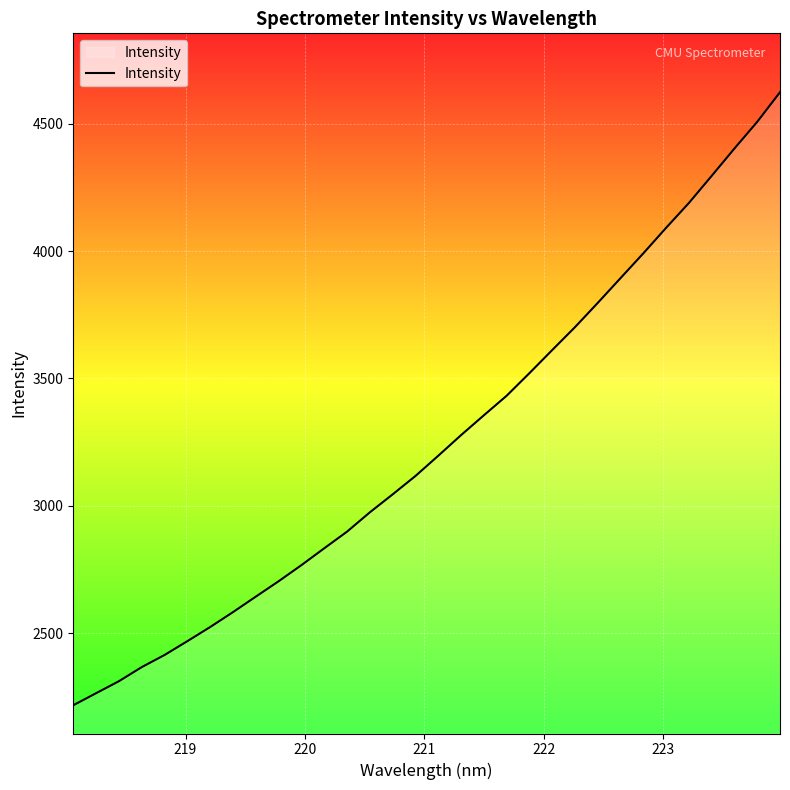

What is the difference between the maximum and minimum values?

2405.6